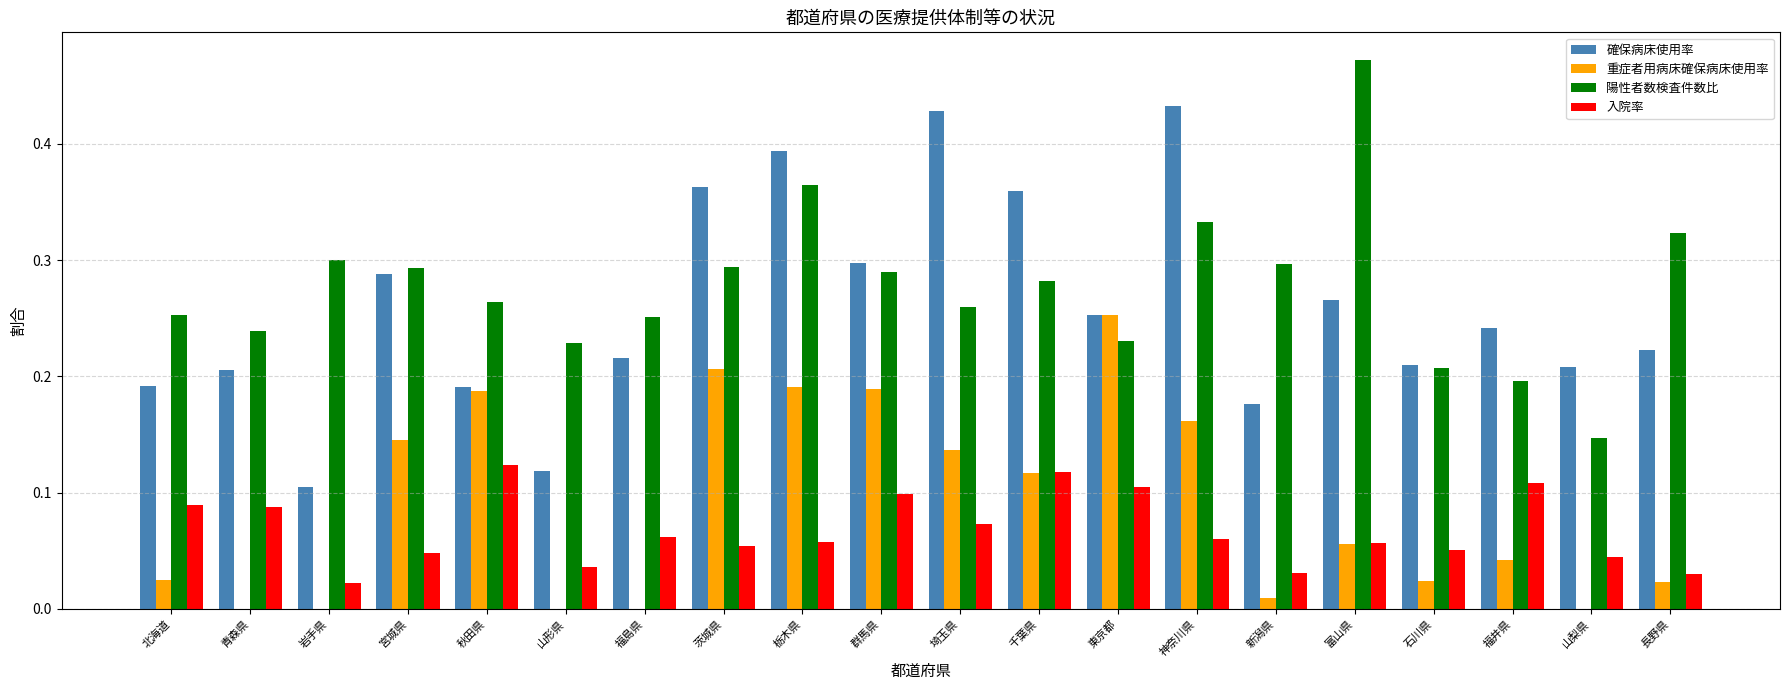

Are the bars horizontal?

No